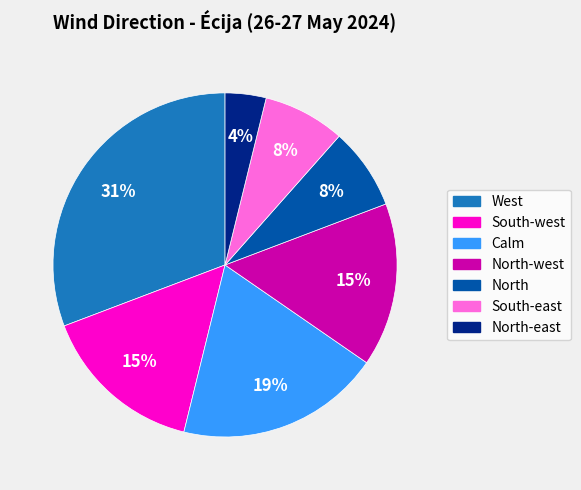

Is there a majority slice in this chart?

No